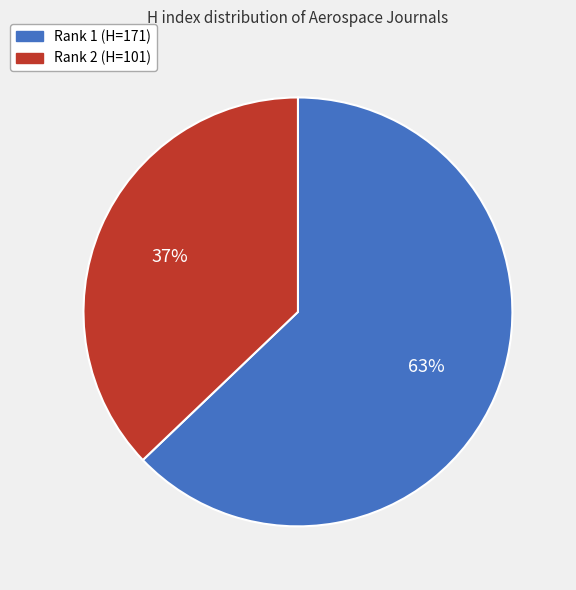

To the nearest percent, what is the average slice percentage?

50%